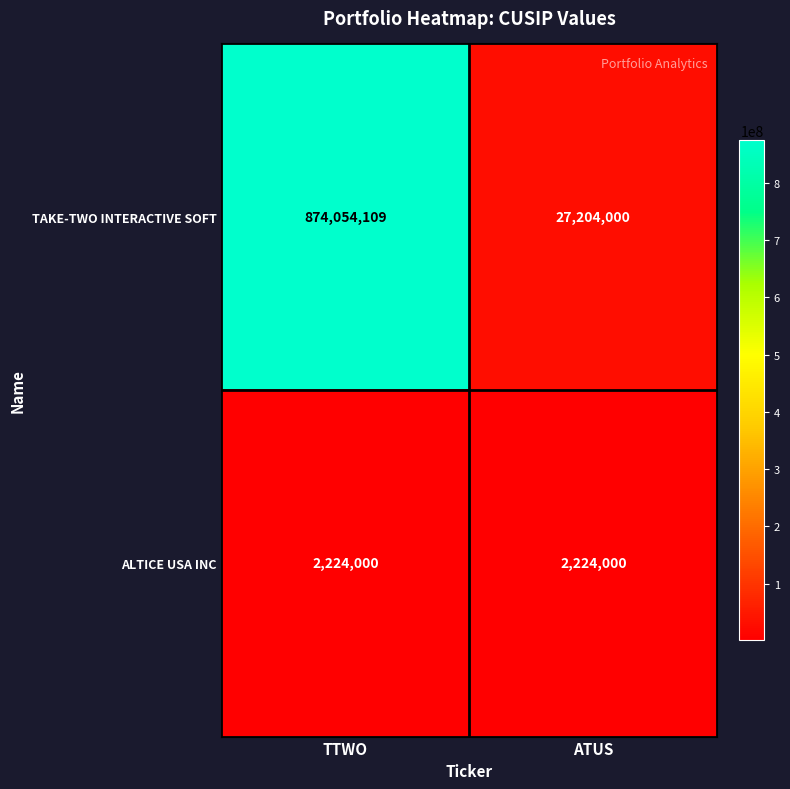

Which category has the highest value across all series?

TTWO